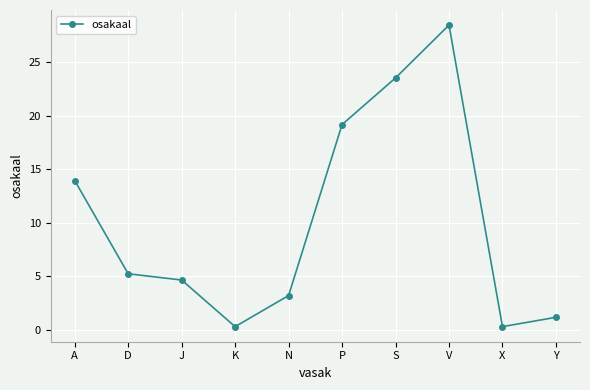

Is this an area chart (filled region under the line)?

No